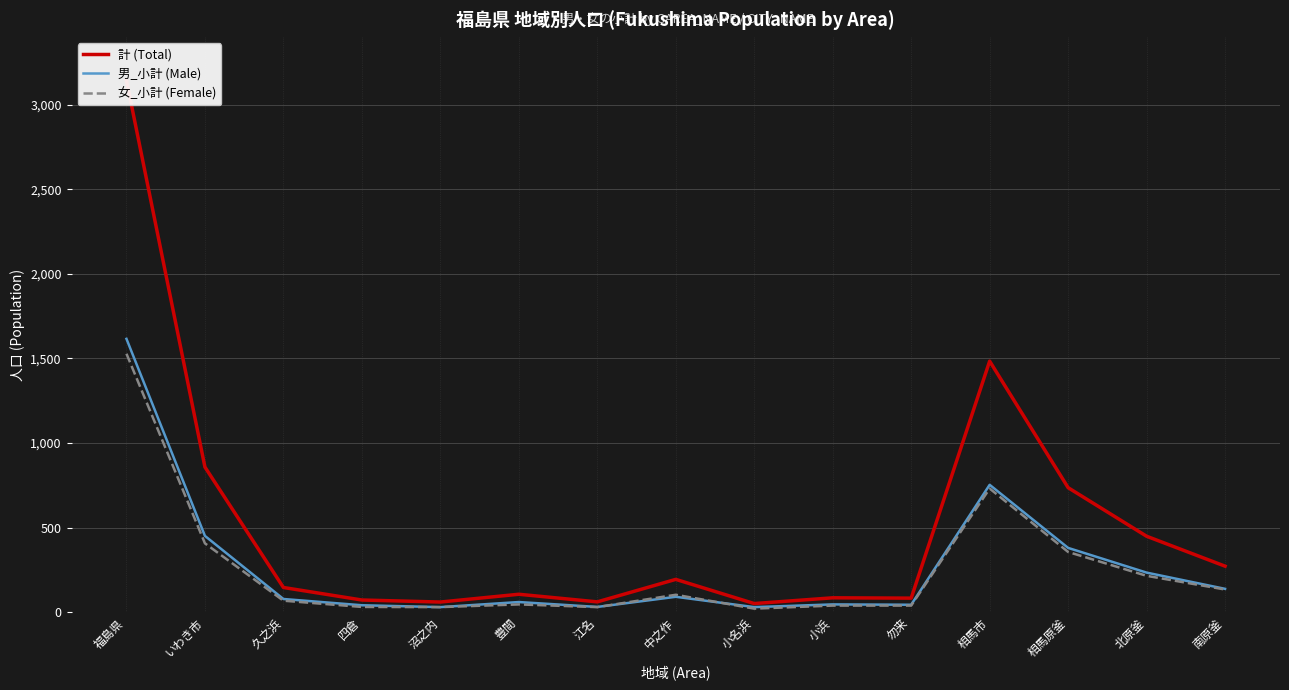

Rank the series at 沼之内 from highest to lowest value.

計 (Total), 男_小計 (Male), 女_小計 (Female)